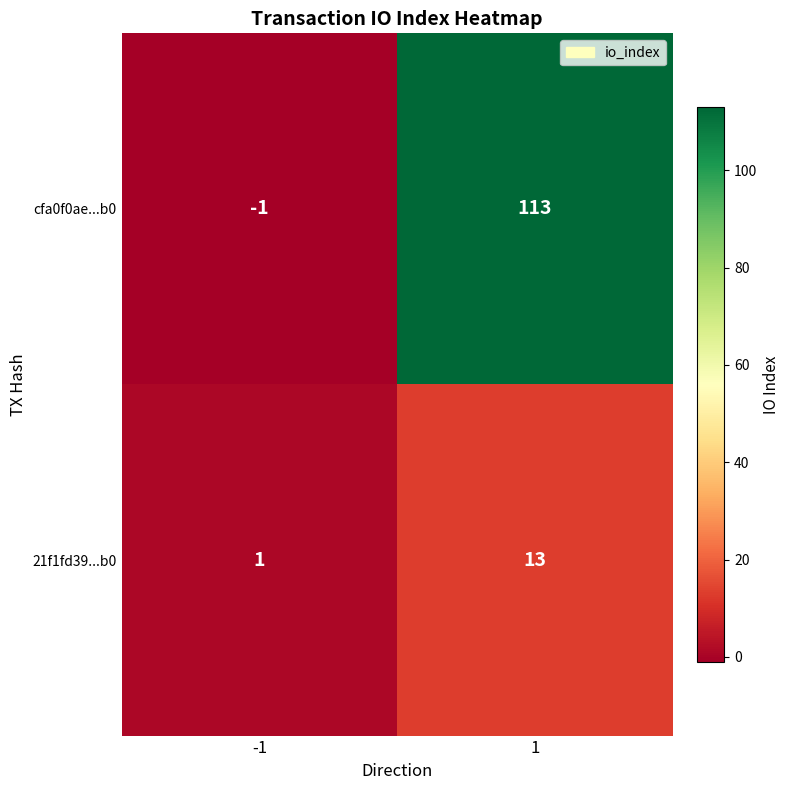

Is it true that 21f1fd39...b0 equals 13 at 1?

True